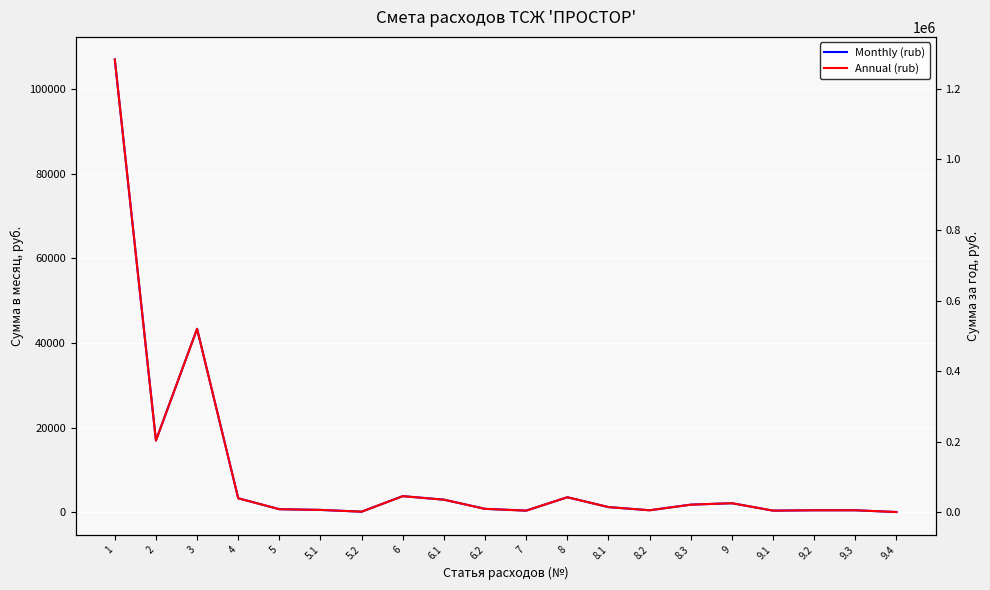

Which series changed the most between 6.1 and 8.2?

Annual (rub)